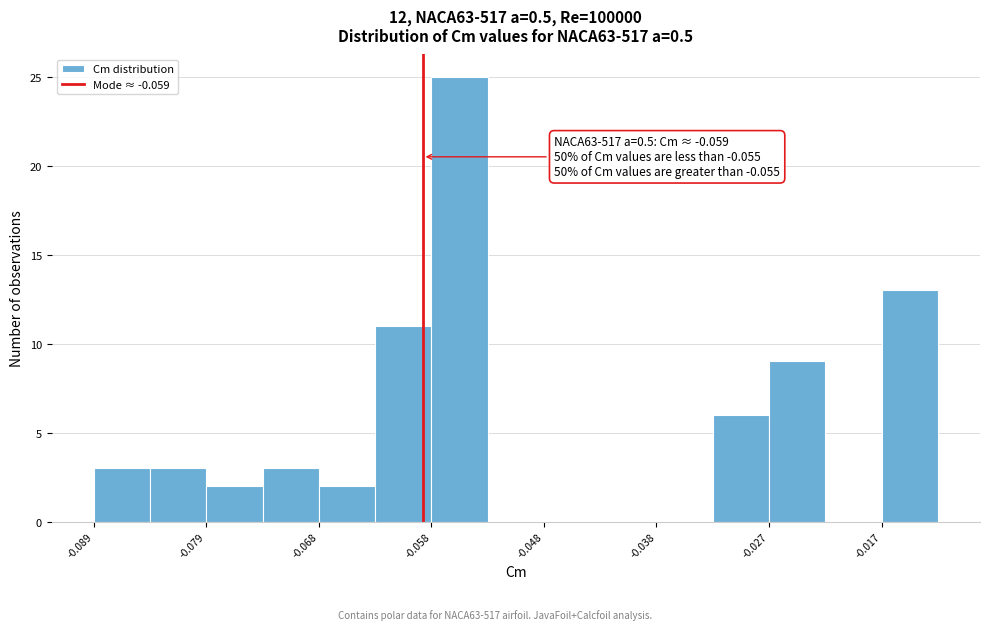

Read against the x-axis, roughly where is the centre of the tallest bar?

-0.056